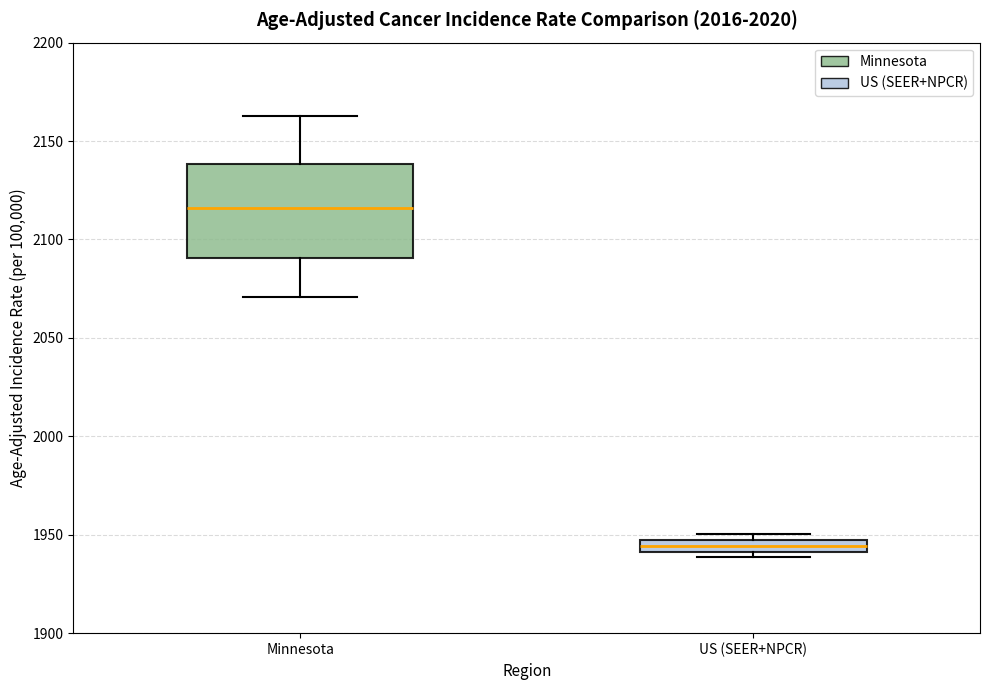

Comparing the boxes themselves (not the whiskers), which one is the tallest?

Minnesota